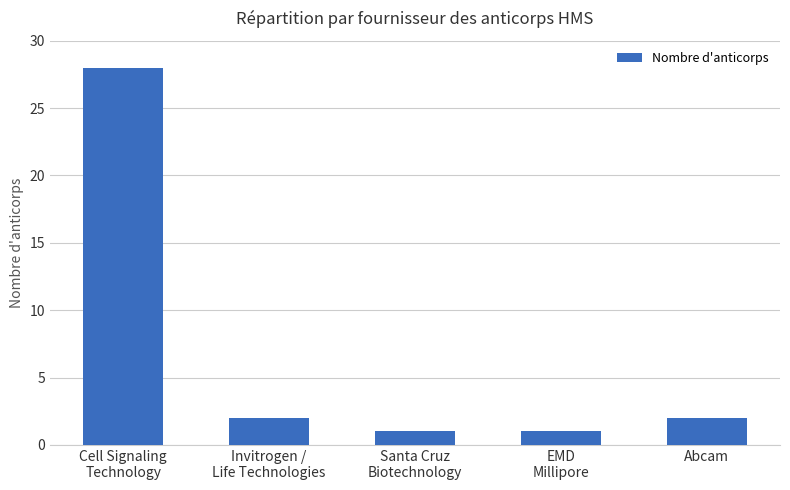

What position from the right is EMD
Millipore?

2